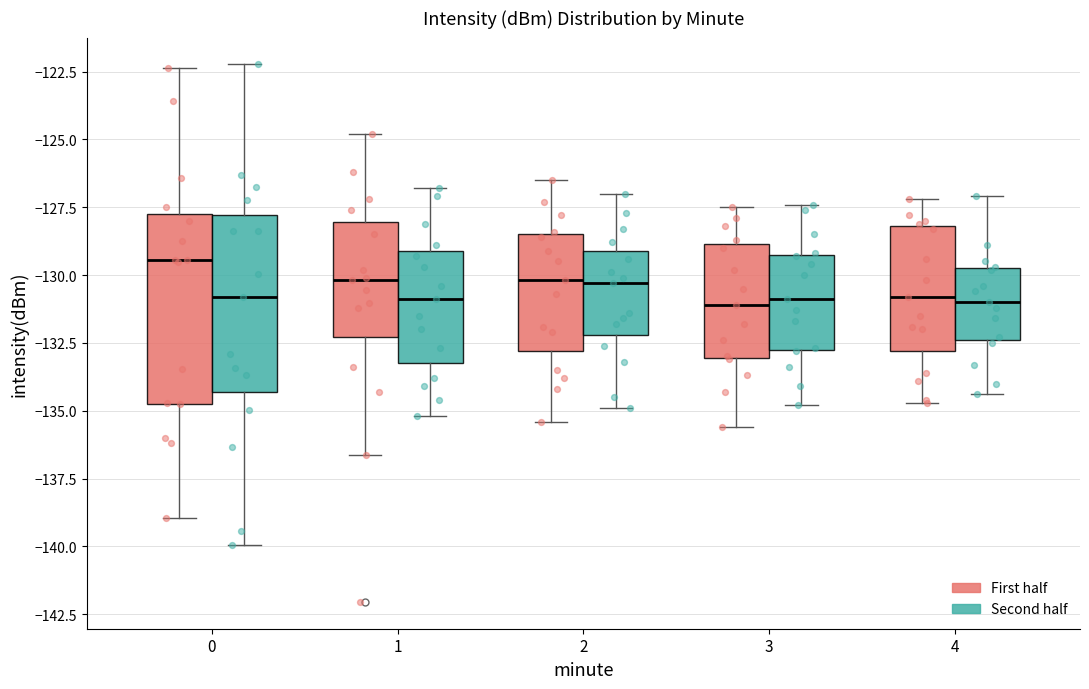

Which box has the highest median line?

0 (First half)